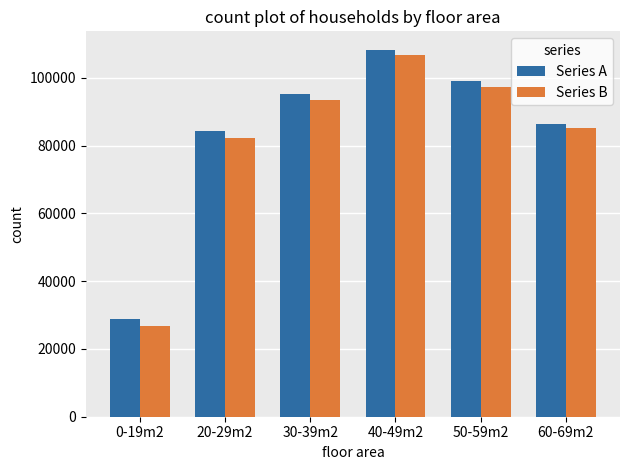

What is the sum of the Series A values at 0-19m2 and 50-59m2?

127820